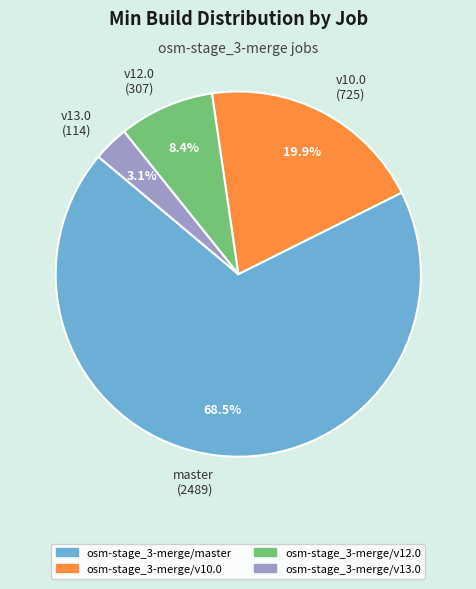

Which has a higher value, v10.0 (725) or master (2489)?

master (2489)